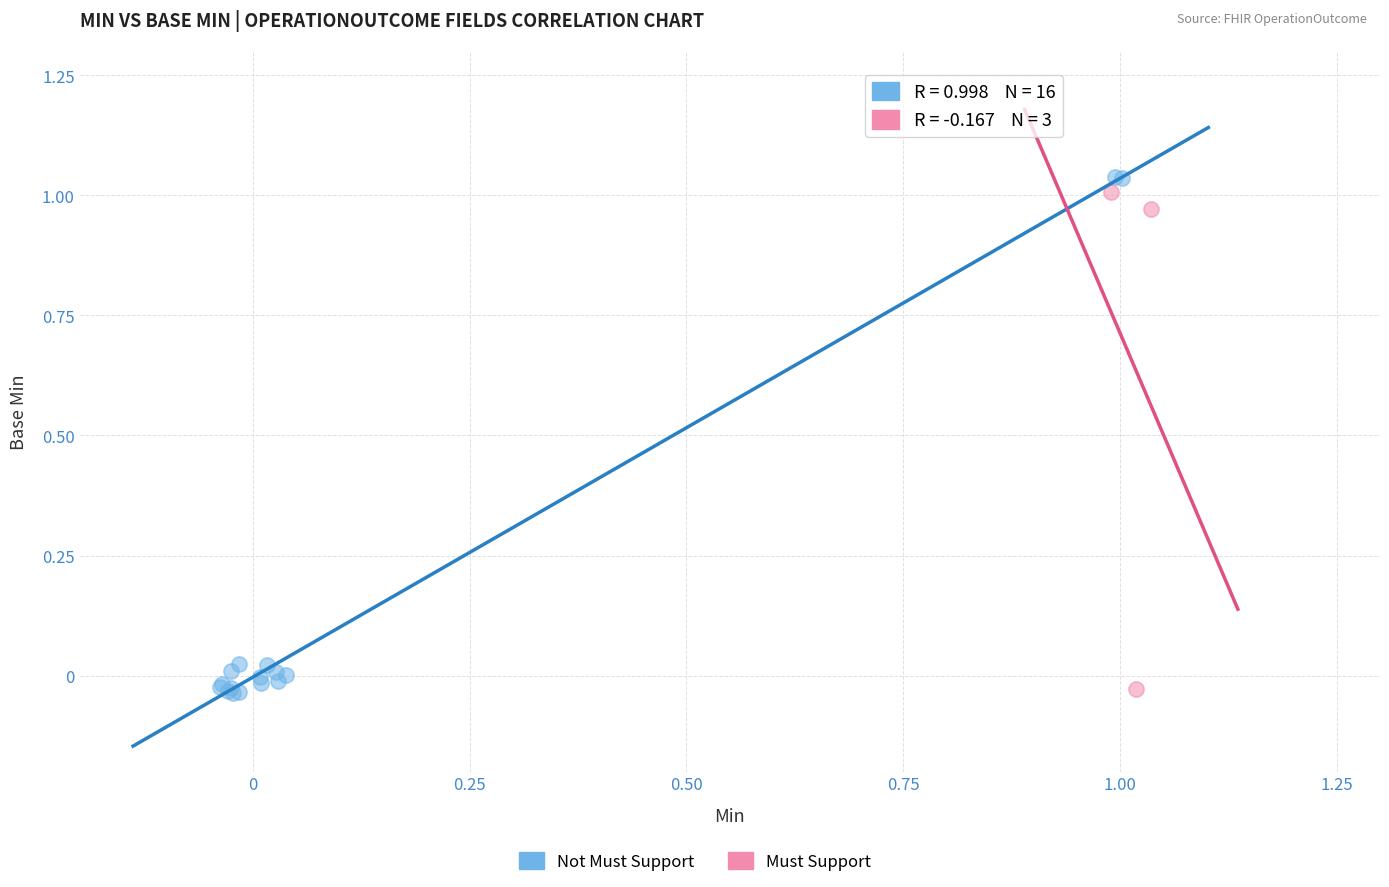

Which series has the widest spread of Y values?

Not Must Support